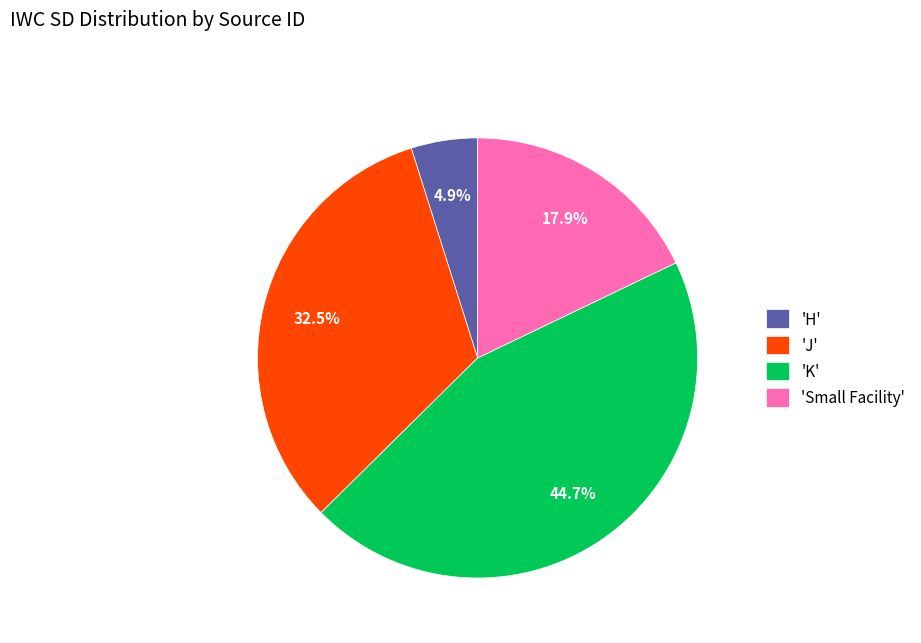

Does 'H' represent more than half of the total?

No